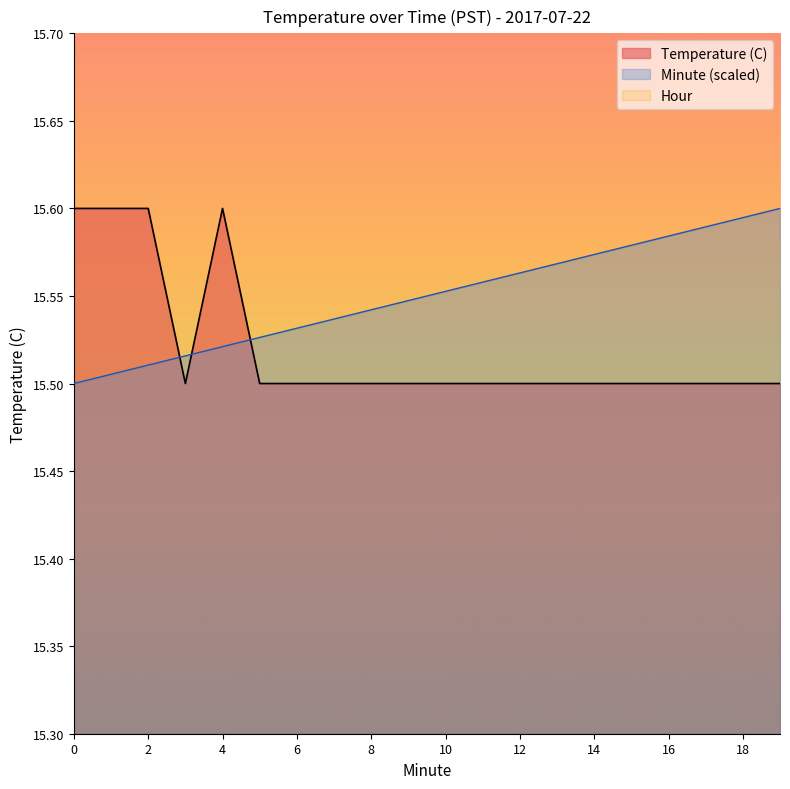

The Temperature (C) series shows 22.1 at 12. True or false?

False